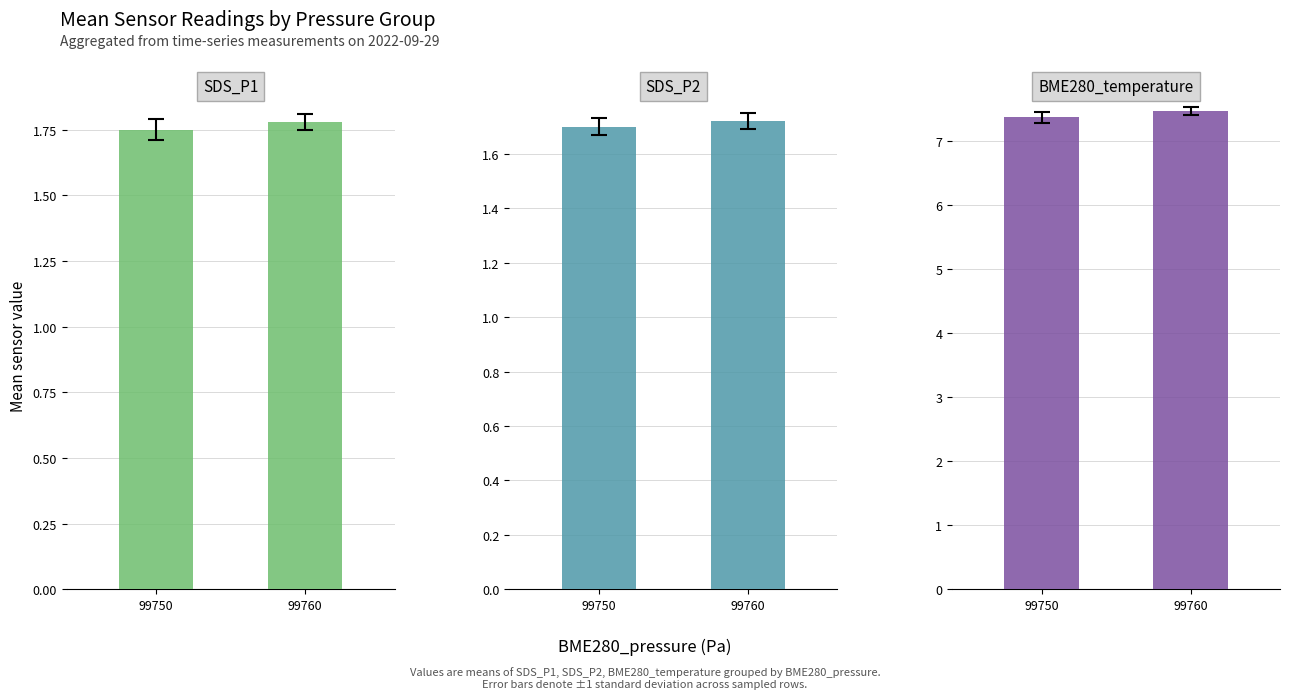

Is it true that SDS_P1 equals 1.8 at 99750?

True